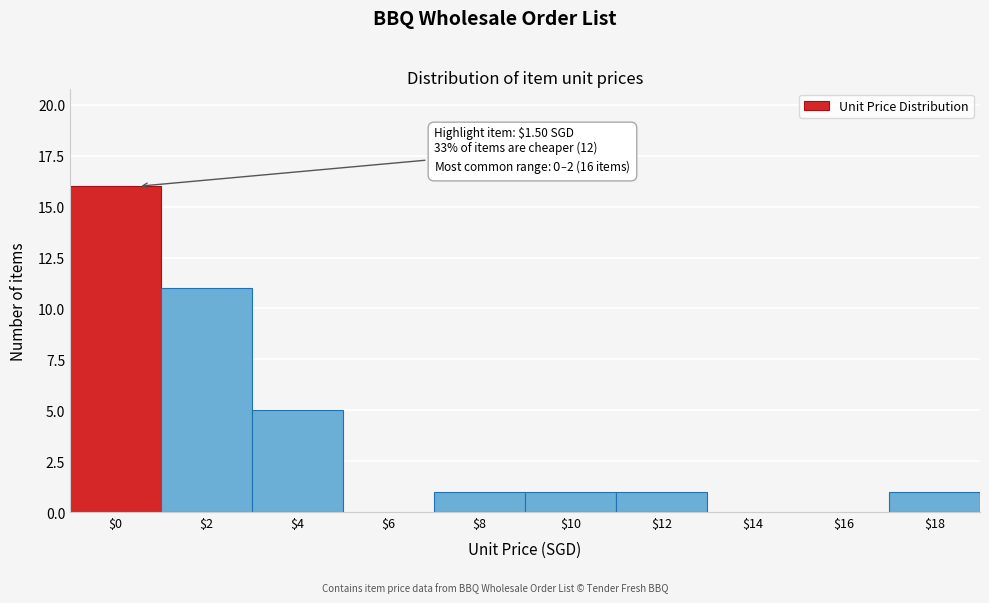

The chart shows a value of 6 at $6. True or false?

False